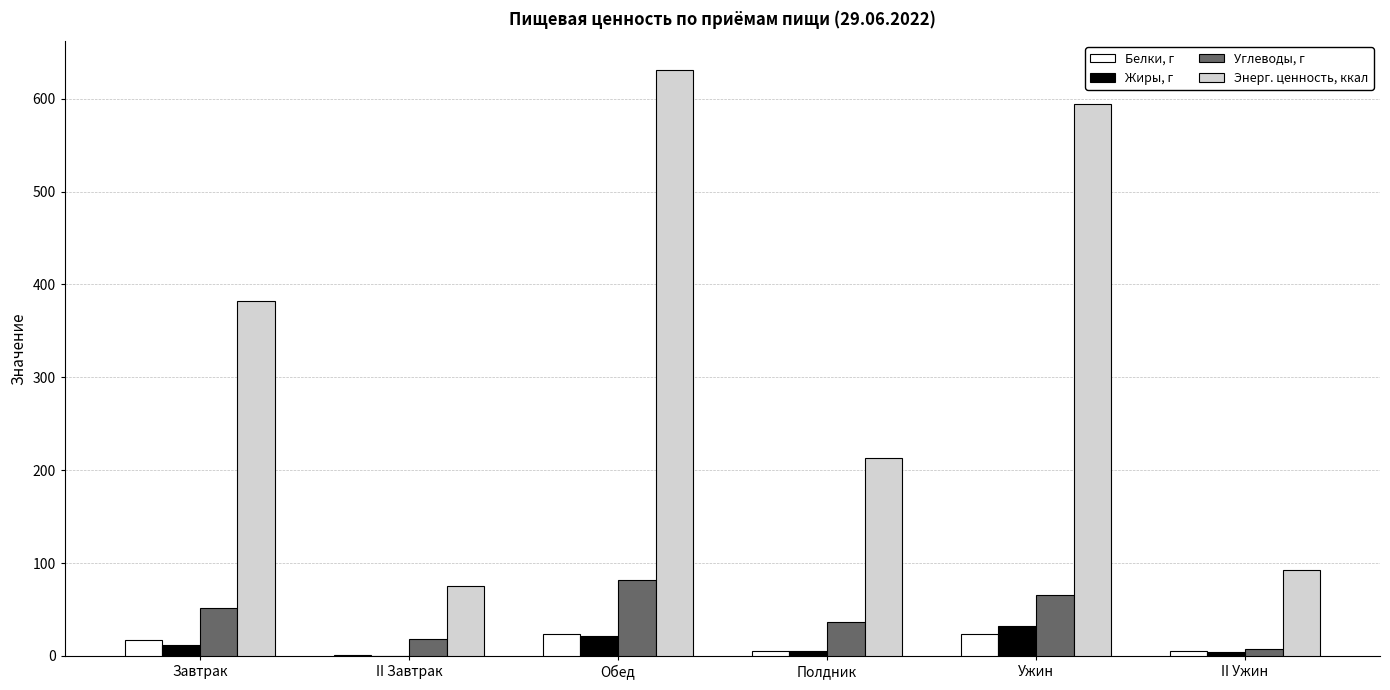

The value of Энерг. ценность, ккал at Завтрак is 183.0. True or false?

False